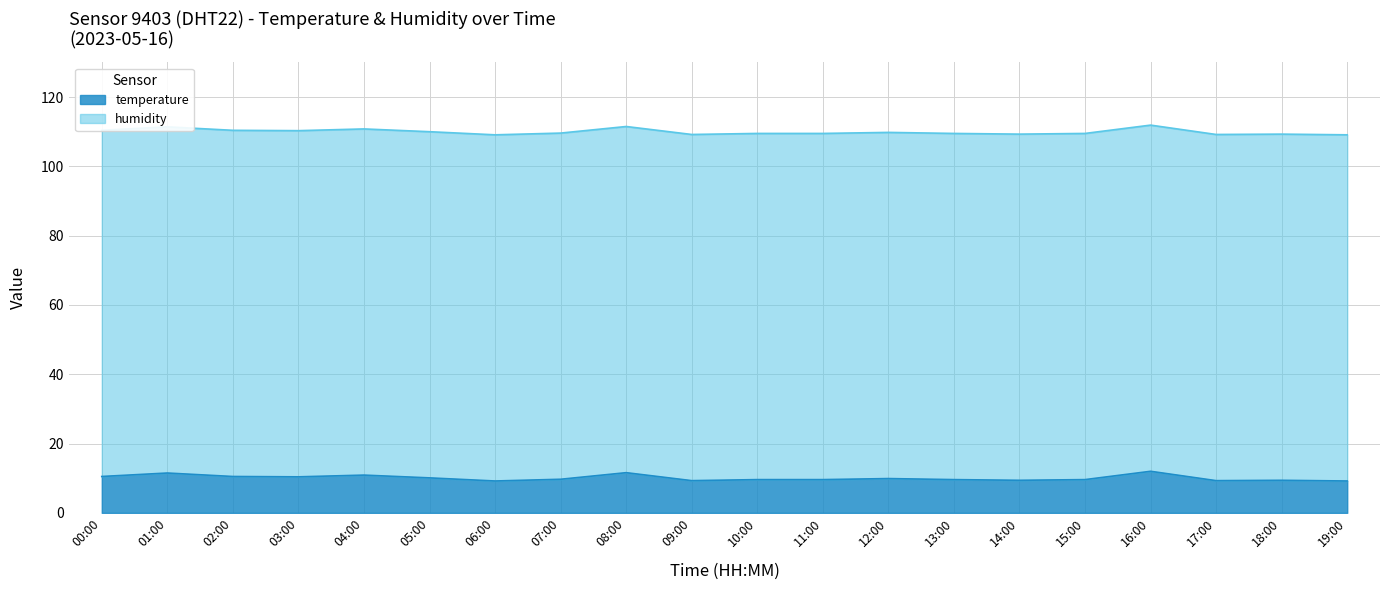

What is the lowest value of the temperature series?

9.2